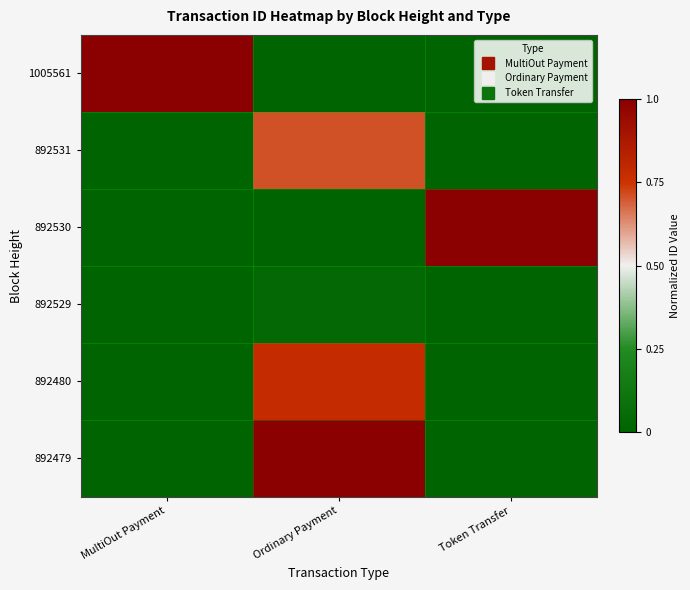

Reading left to right, list all the values displayed in this chart.

1005561: MultiOut Payment=1.0	Ordinary Payment=0.0	Token Transfer=0.0
892531: MultiOut Payment=0.0	Ordinary Payment=0.7	Token Transfer=0.0
892530: MultiOut Payment=0.0	Ordinary Payment=0.0	Token Transfer=1.0
892529: MultiOut Payment=0.0	Ordinary Payment=0.0	Token Transfer=0.0
892480: MultiOut Payment=0.0	Ordinary Payment=0.8	Token Transfer=0.0
892479: MultiOut Payment=0.0	Ordinary Payment=1.0	Token Transfer=0.0